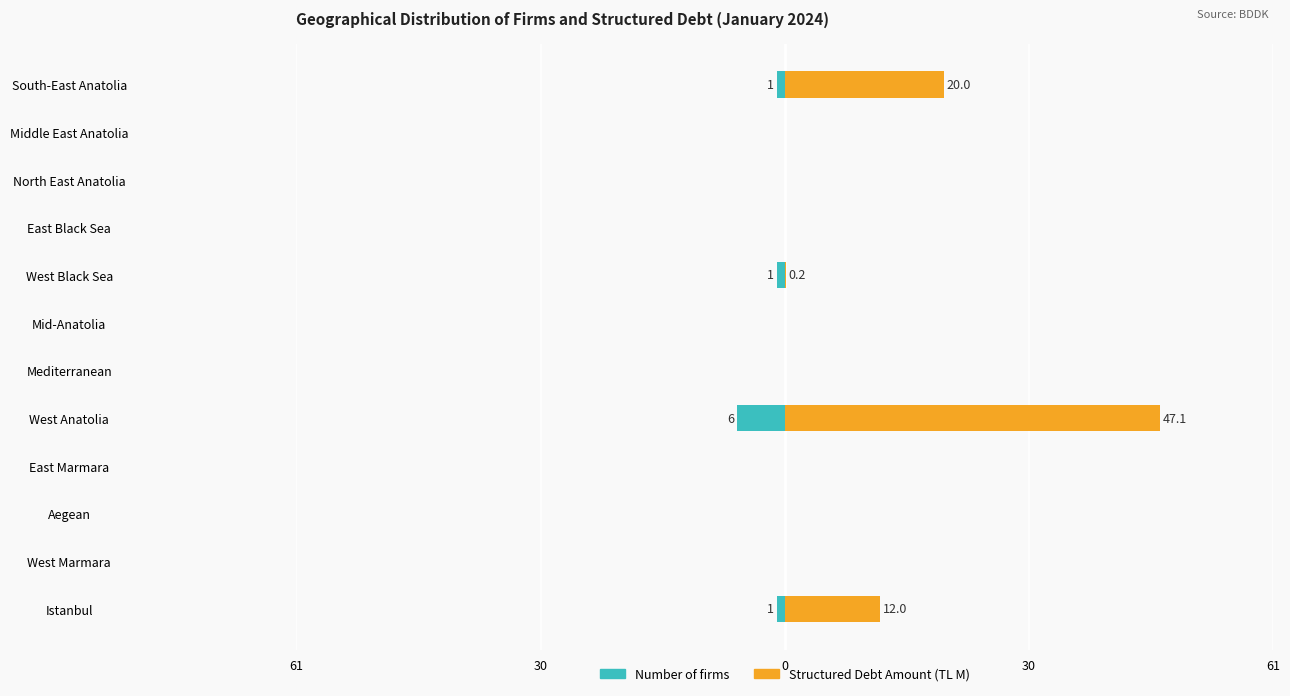

Reading right to left, transcribe all the data shown in this chart.

Number of firms: -1.0	0.0	0.0	0.0	-1.0	0.0	0.0	-6.0	0.0	0.0	0.0	-1.0
Structured Debt Amount (TL M): 20.0	0.0	0.0	0.0	0.2	0.0	0.0	47.1	0.0	0.0	0.0	12.0